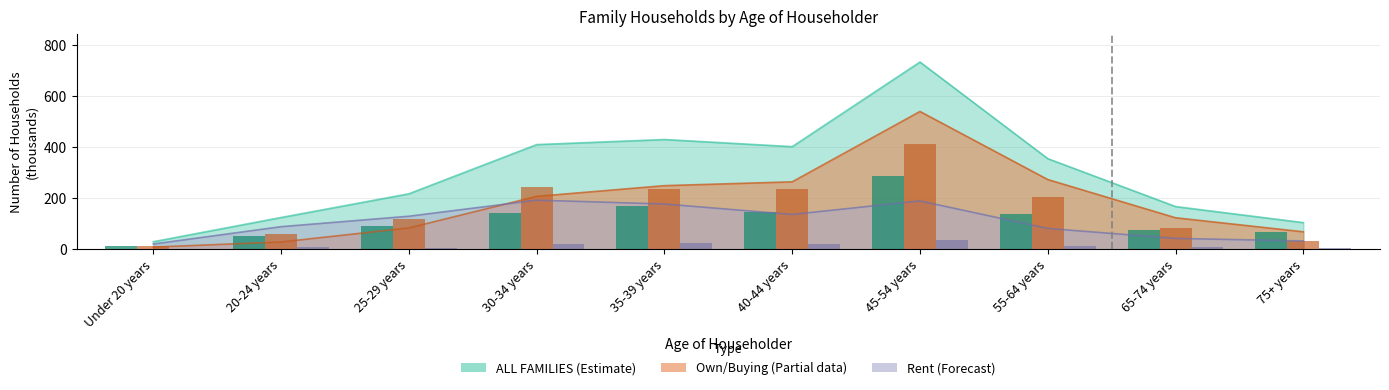

At which category is the sum across all series the highest?

45-54 years